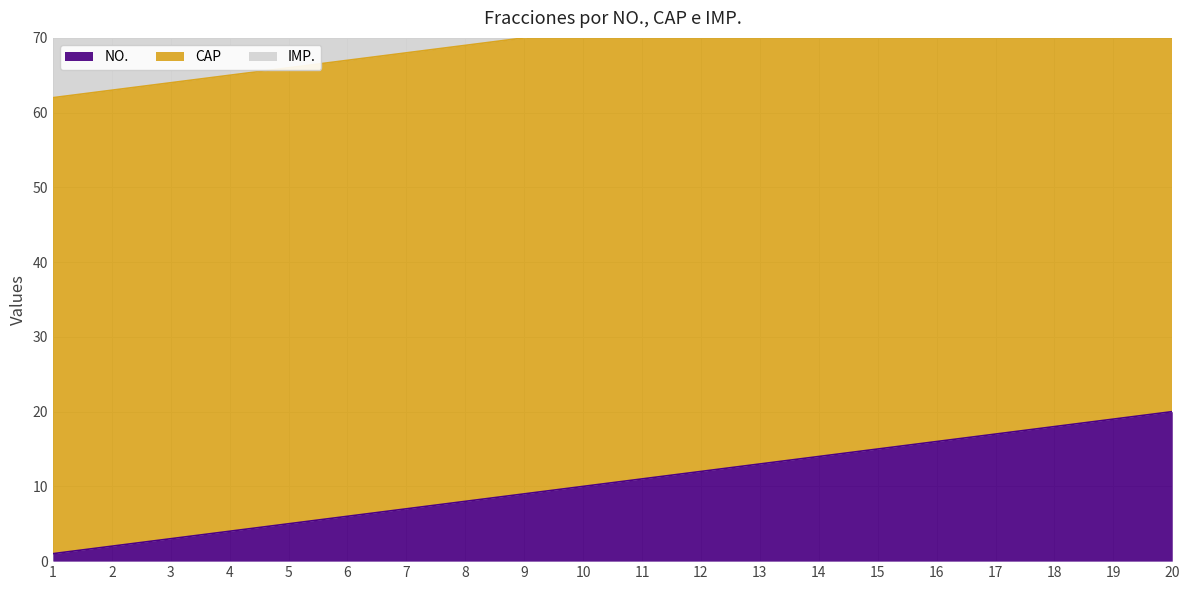

Which category has the highest value in the CAP series?

12